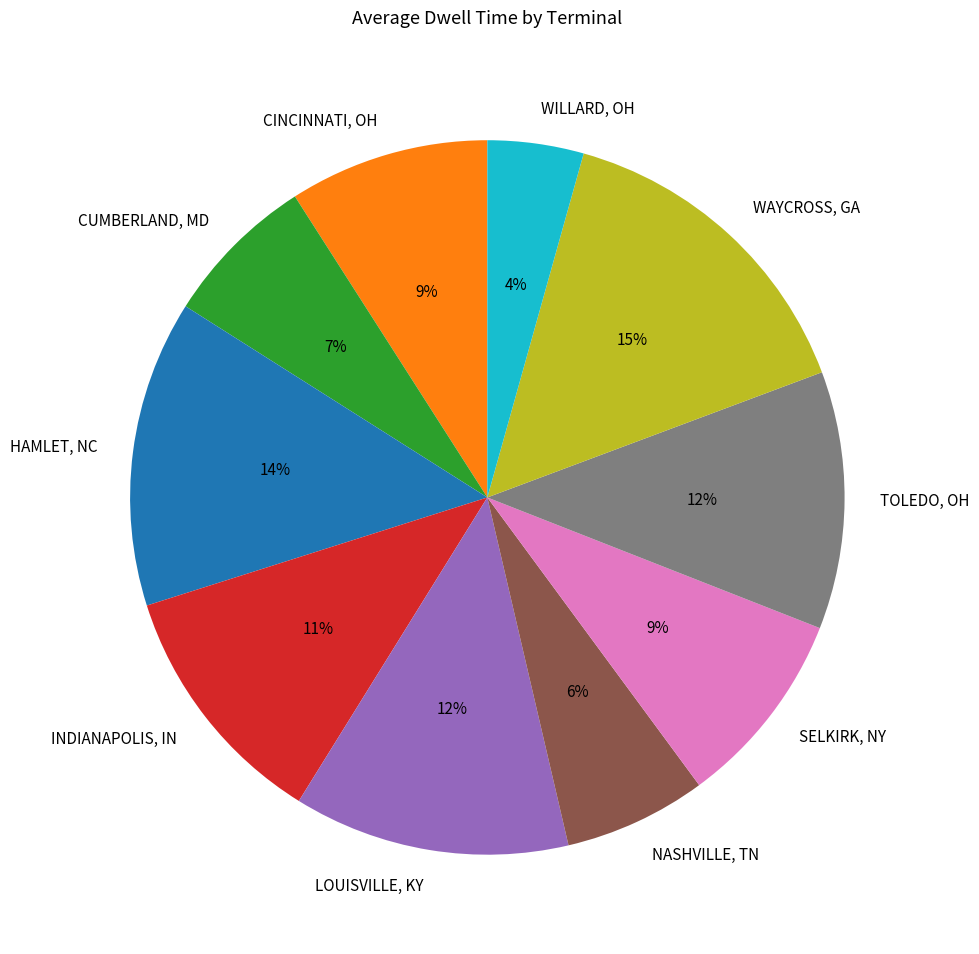

Which slice is the largest?

WAYCROSS, GA